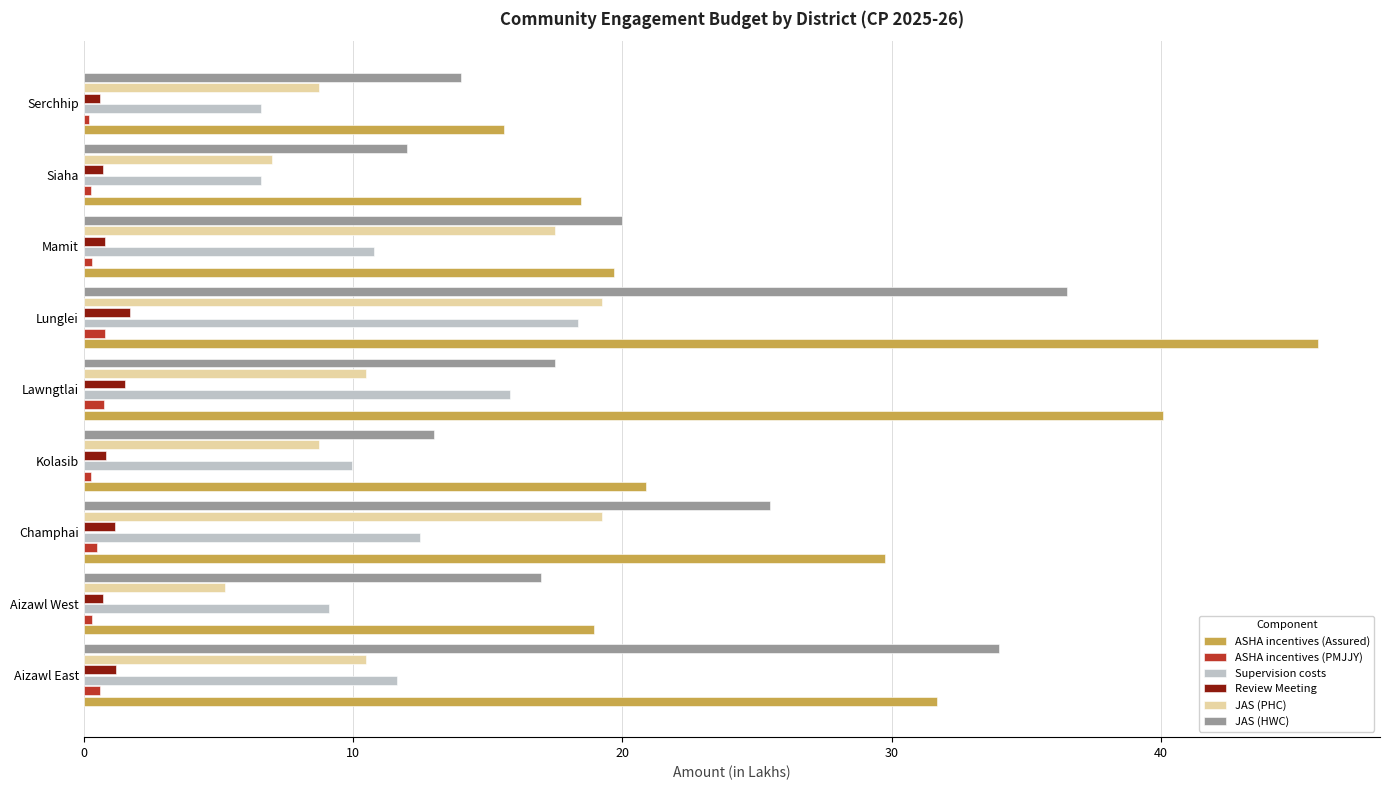

Is the value of JAS (PHC) at Siaha greater than the value of JAS (HWC) at Lawngtlai?

No